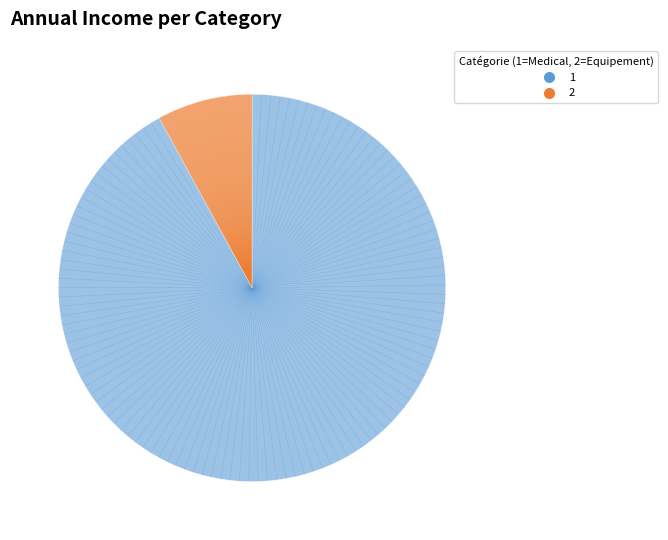

Is there a majority slice in this chart?

Yes